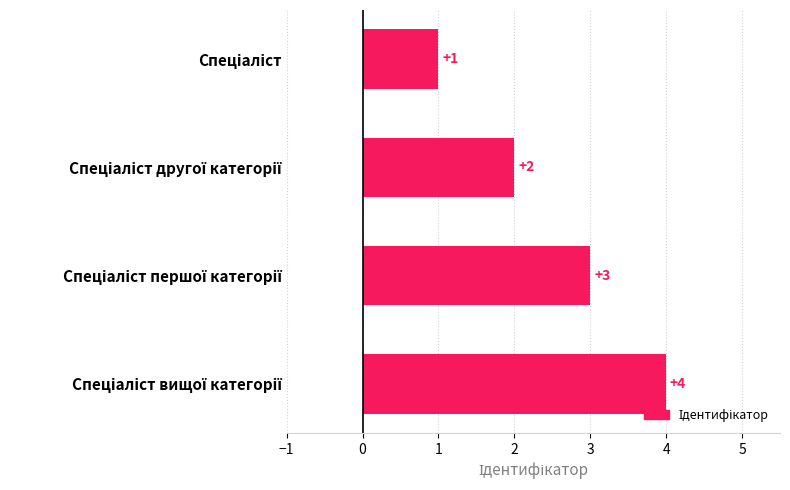

Count the values in the range 2 to 4.

3